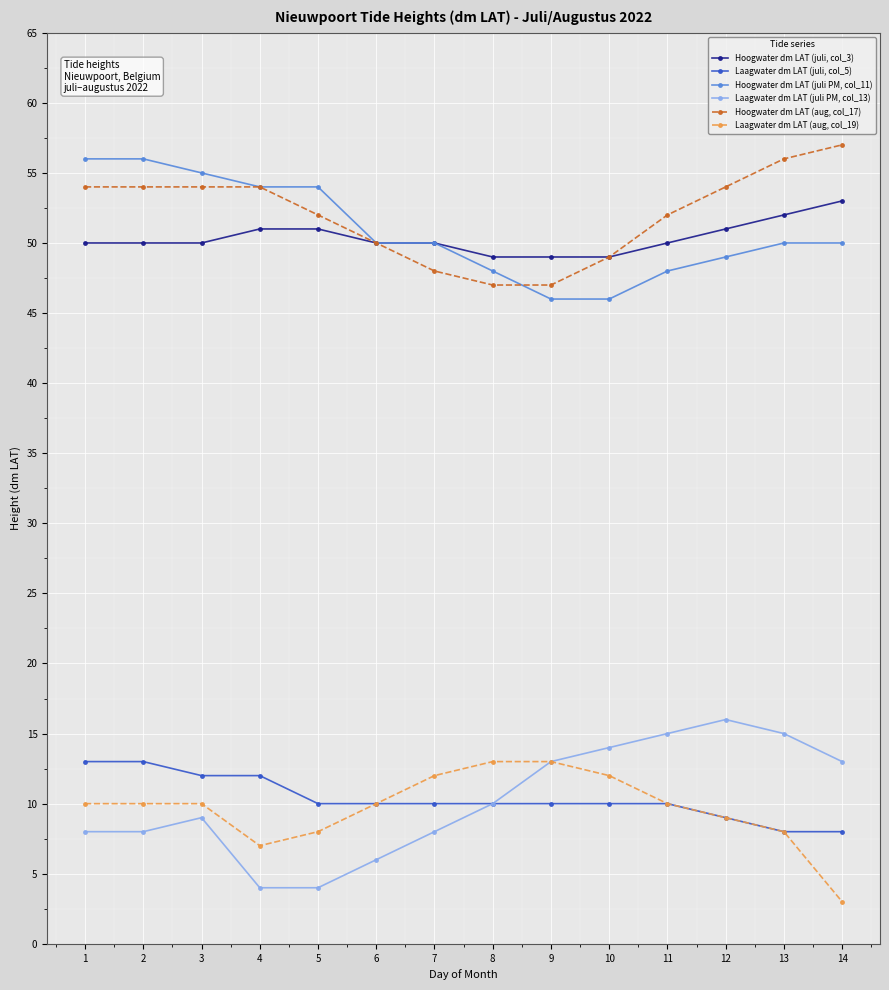

At how many categories does at least one series exceed 19?

14